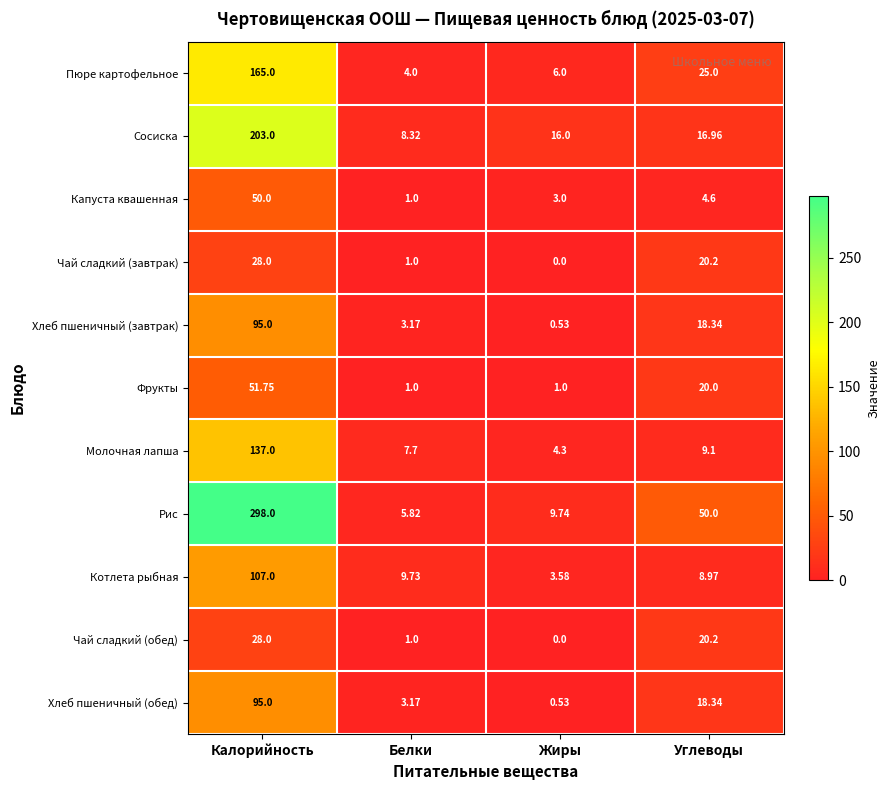

Count the number of categories in the chart.

4